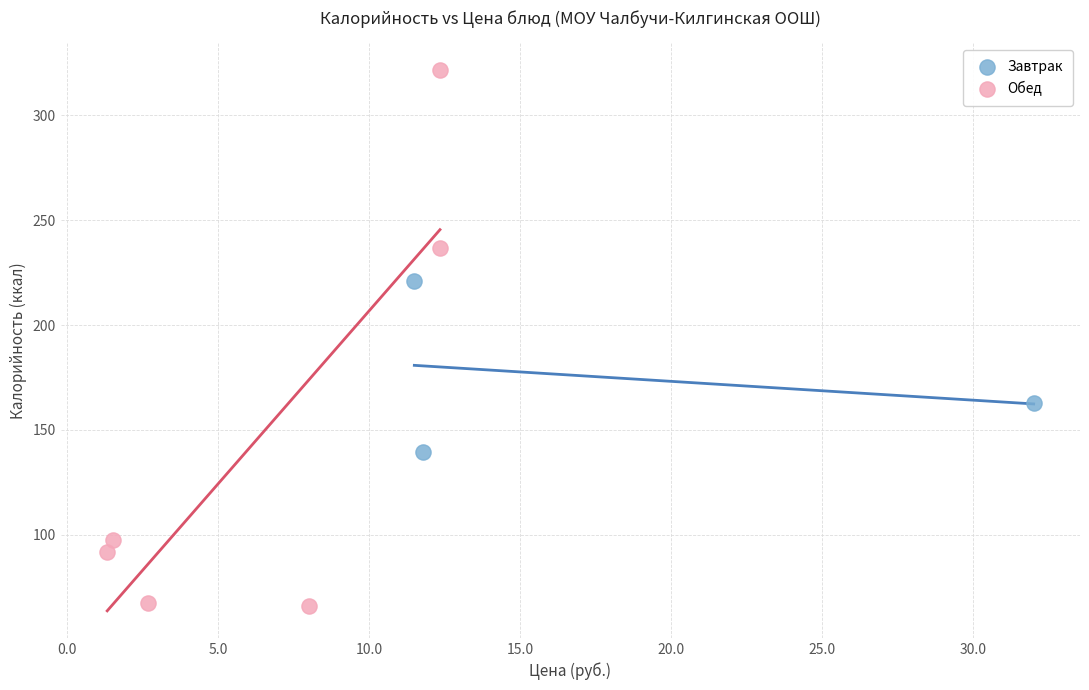

Which series reaches the maximum Y coordinate?

Обед